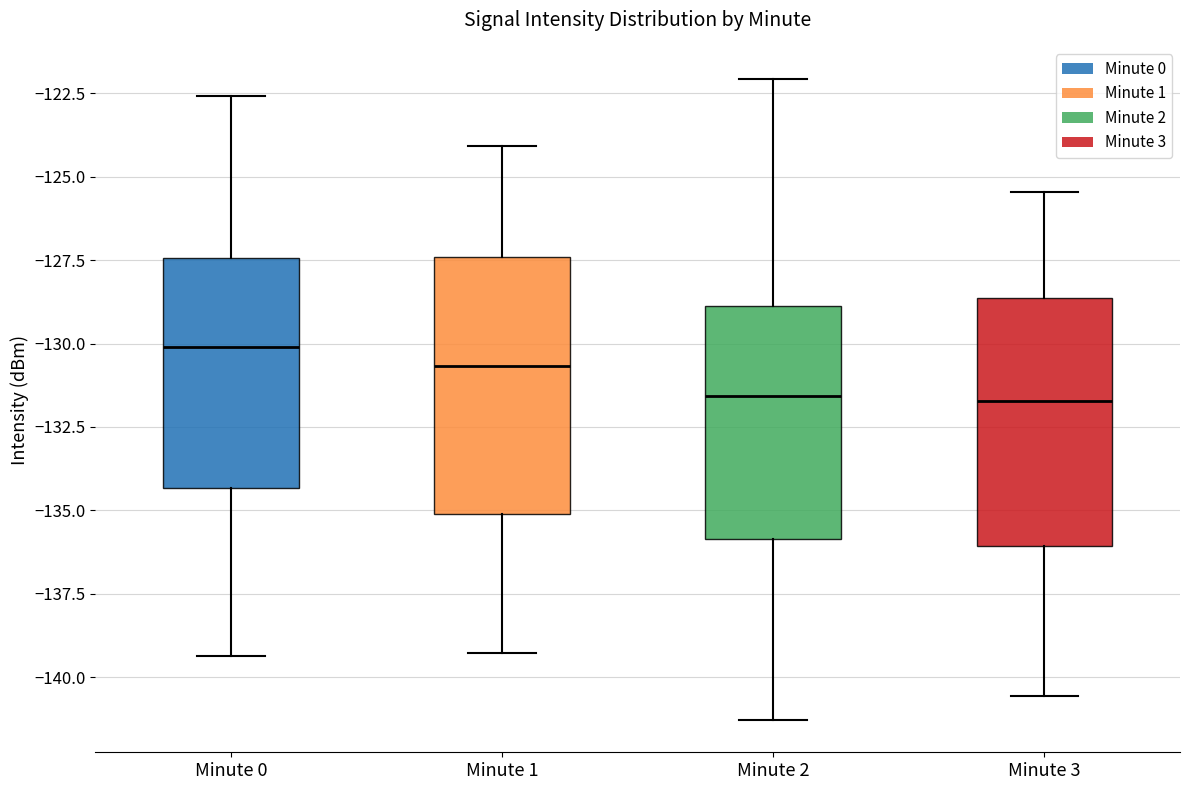

Reading left to right, read every box against the y-axis: the position of its median line, the range the box covers, and the ends of its whiskers. The values are not printed on the chart, so give them approximately, as read against the axis.

Minute 0: median -130.0, box -134.5 to -127.5, whiskers -139.5 to -122.5
Minute 1: median -130.5, box -135.0 to -127.5, whiskers -139.5 to -124.0
Minute 2: median -131.5, box -136.0 to -129.0, whiskers -141.5 to -122.0
Minute 3: median -131.5, box -136.0 to -128.5, whiskers -140.5 to -125.5